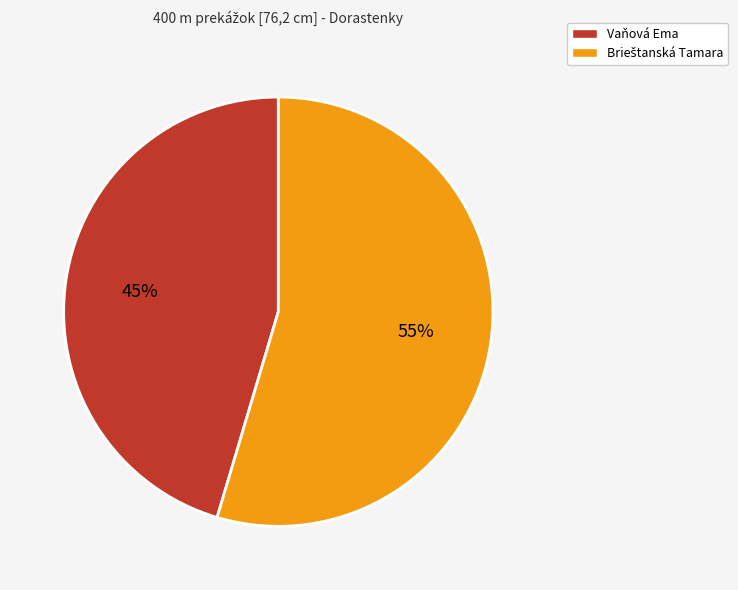

Is Vaňová Ema the majority of the pie?

No